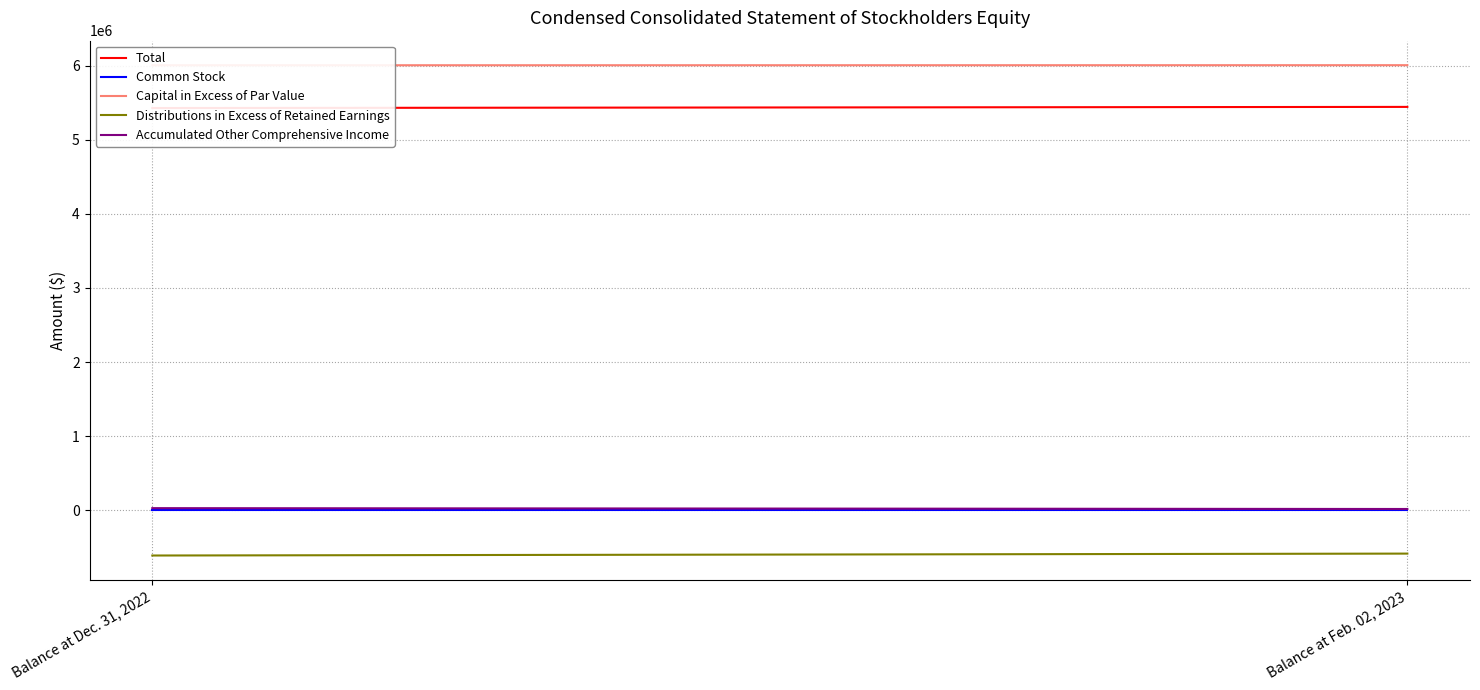

What is the label of the 1st point from the right?

Balance at Feb. 02, 2023